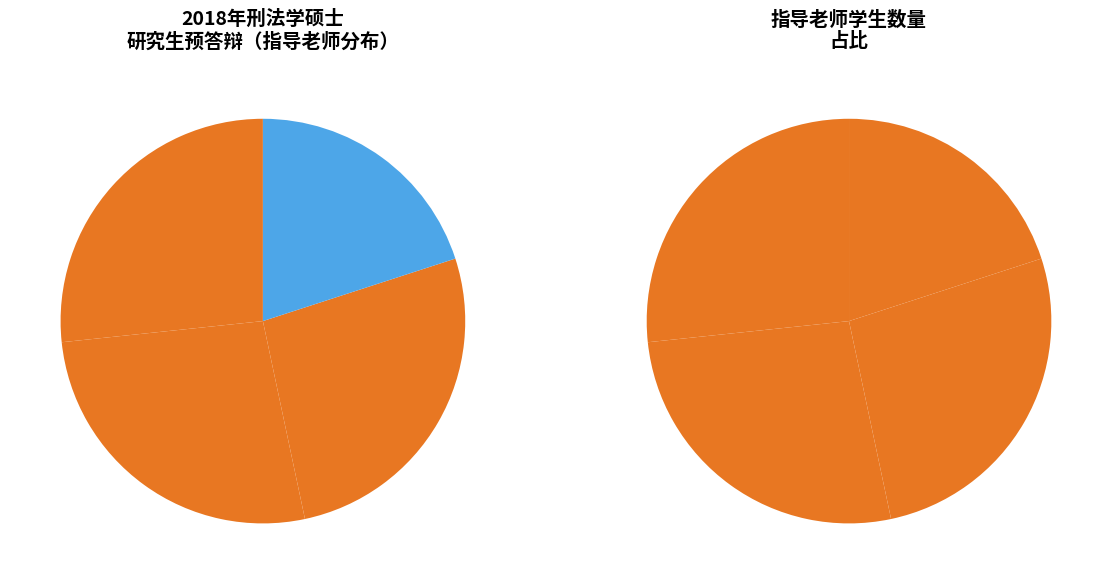

Between 苏彩霞 and 丁友勤, which is larger?

丁友勤